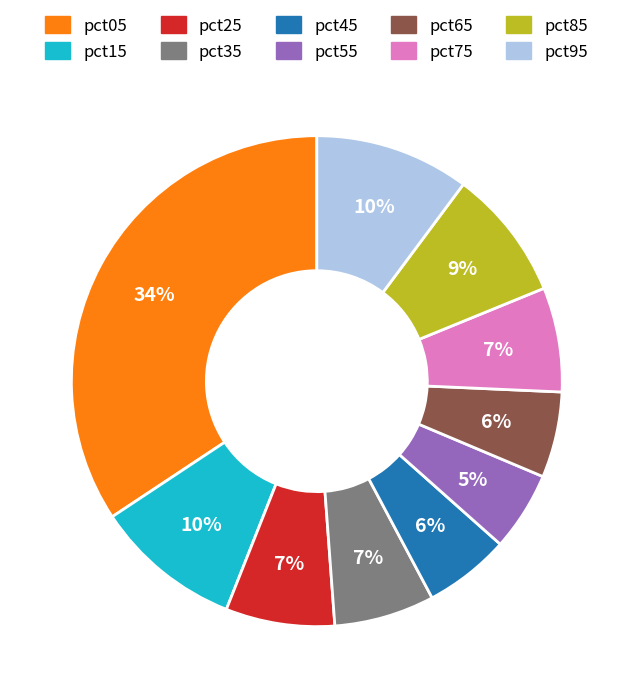

Which has a higher value, pct65 or pct15?

pct15